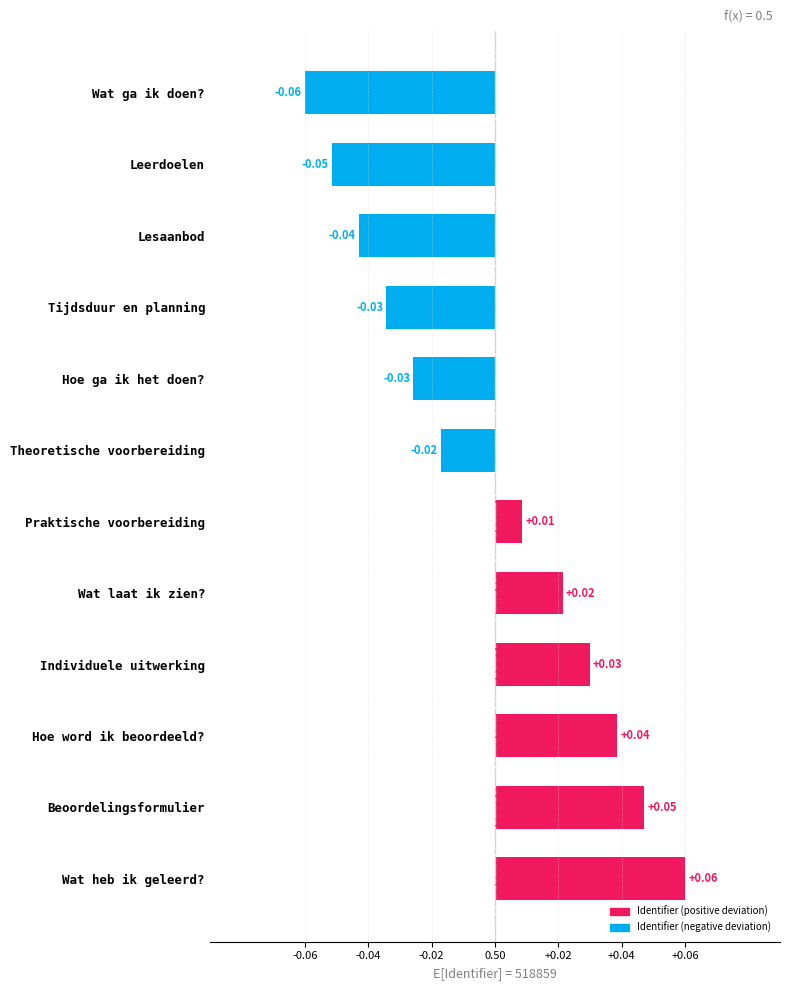

Are the bars horizontal?

Yes